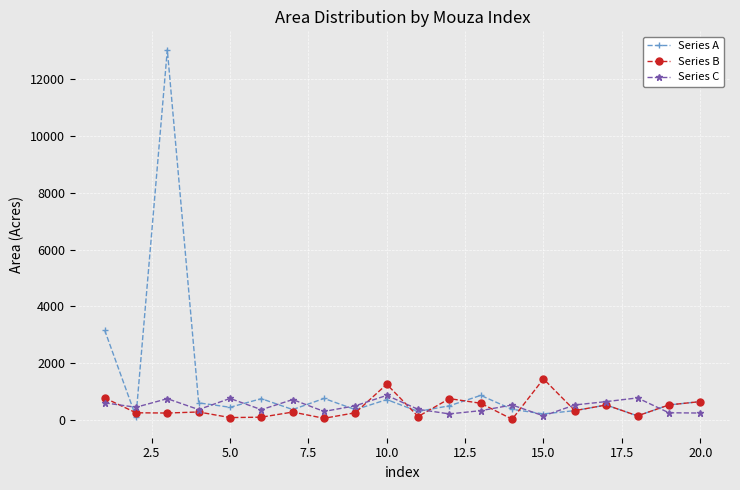

True or false: Series B and Series A cross at least once.

True